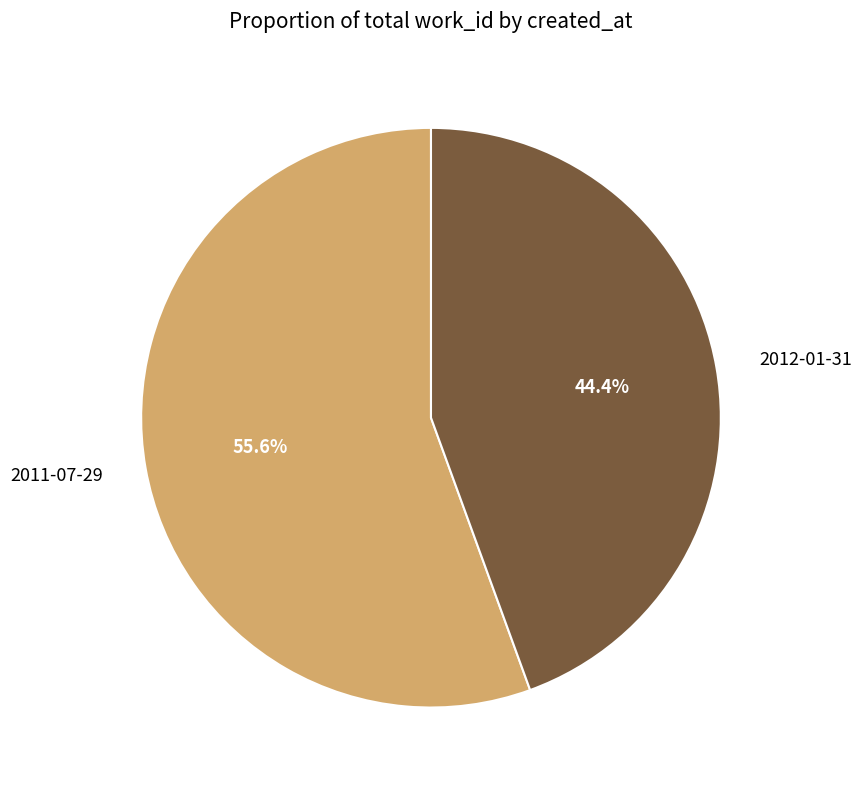

Which category accounts for the majority?

2011-07-29